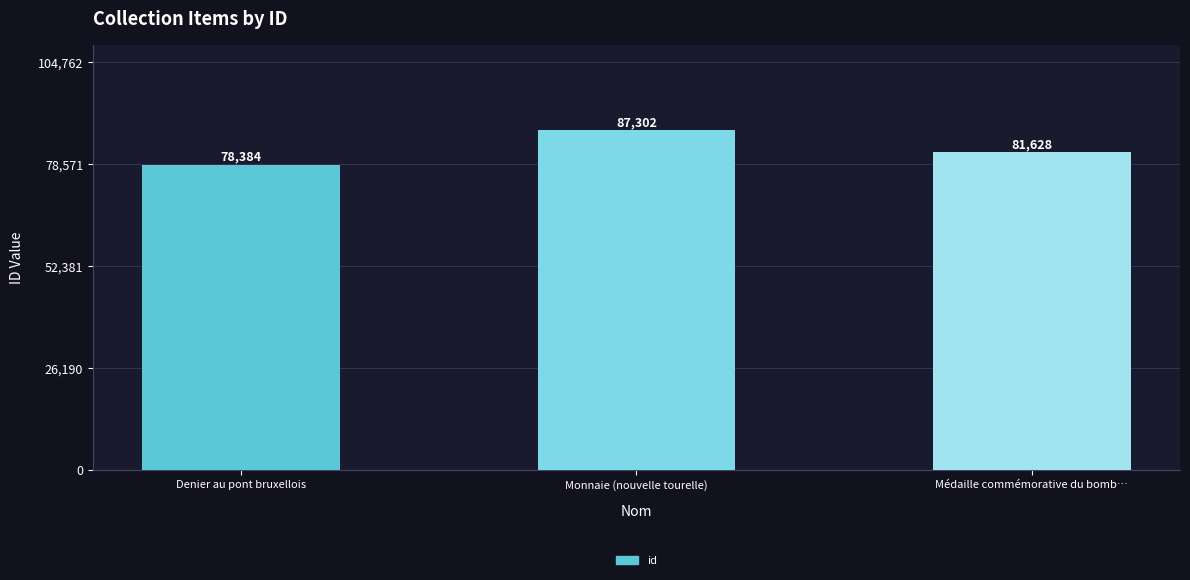

What is the sum of the values at Médaille commémorative du bomb… and Denier au pont bruxellois?

160012